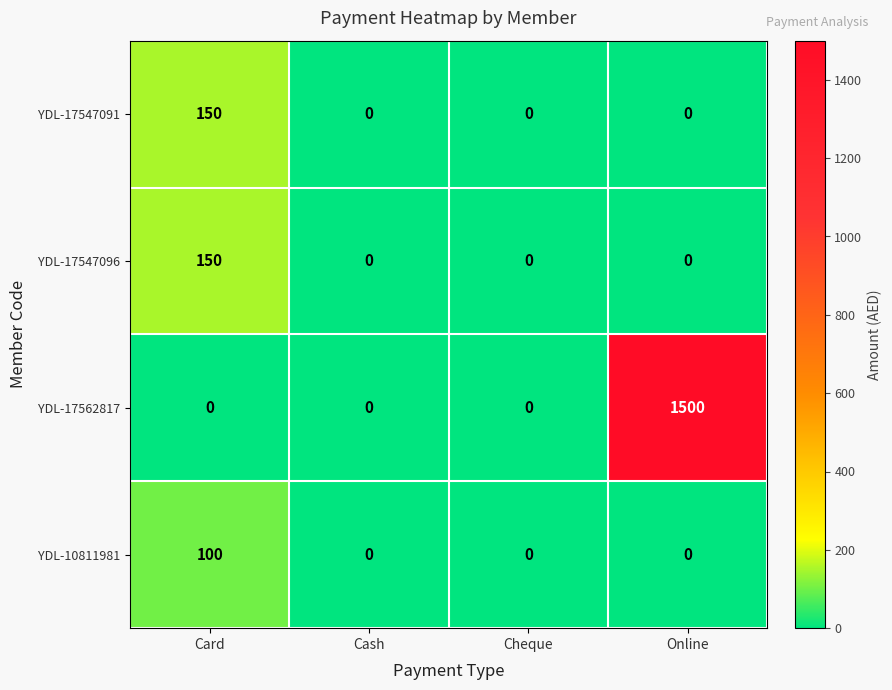

Which category has the highest value in the YDL-17547096 series?

Card